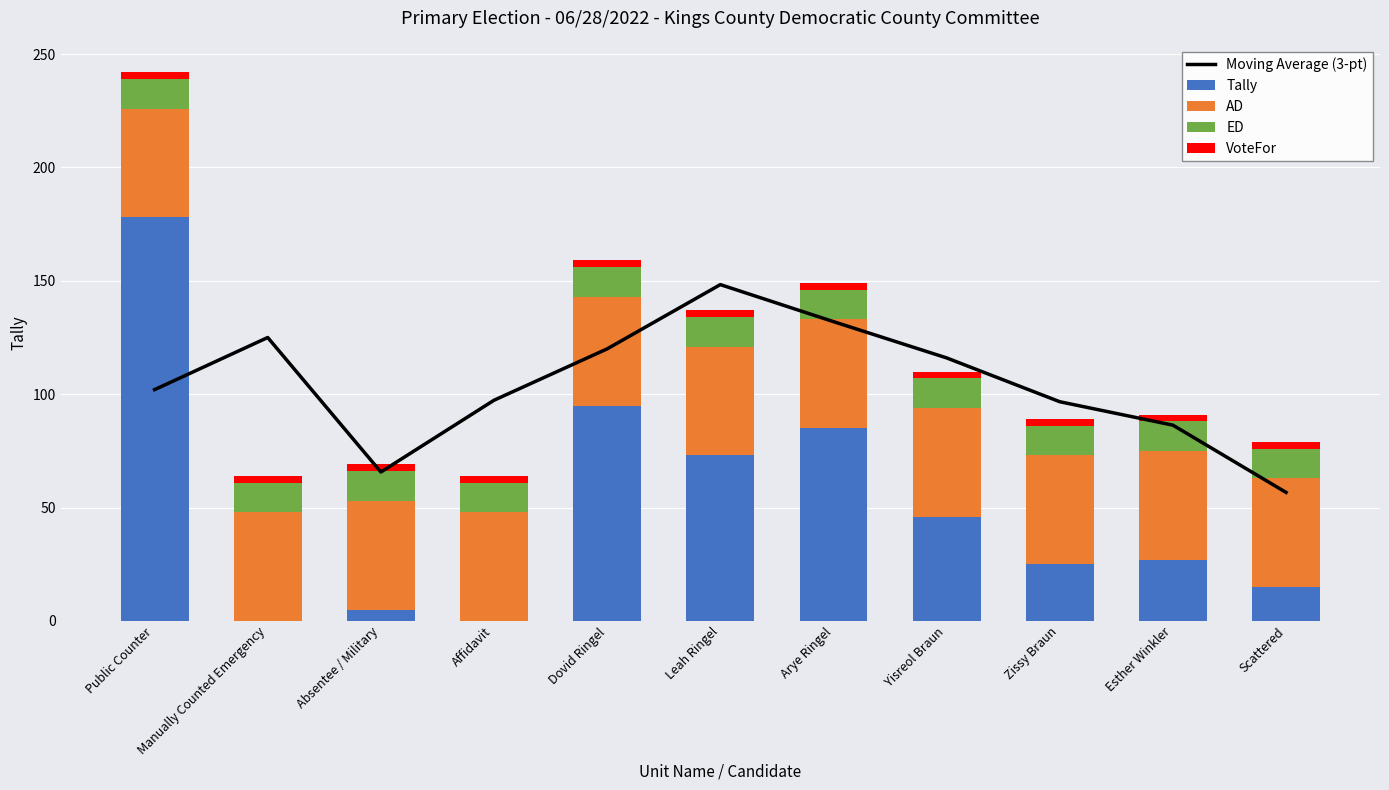

True or false: Tally has a value of 178.0 at Public Counter.

True